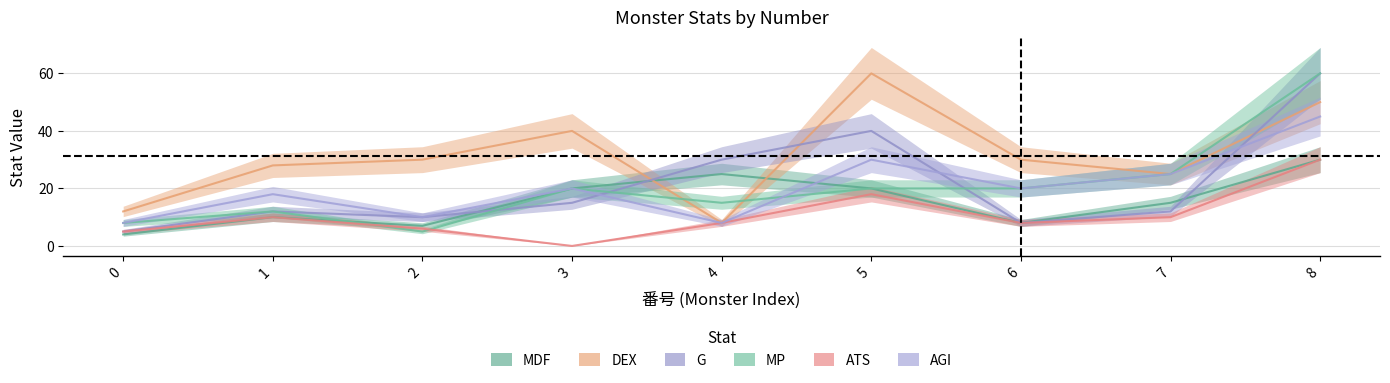

Between 0 and 3, which series saw the biggest shift?

DEX